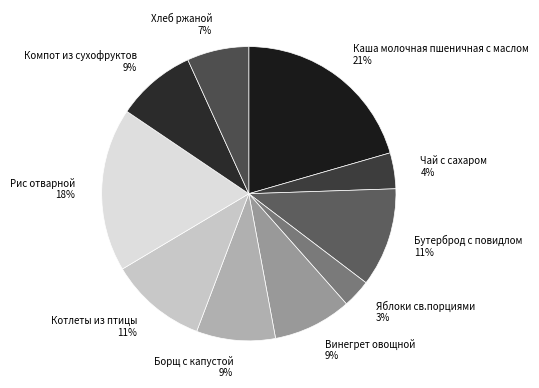

Is the sum of Борщ с капустой and Хлеб ржаной greater than half?

No